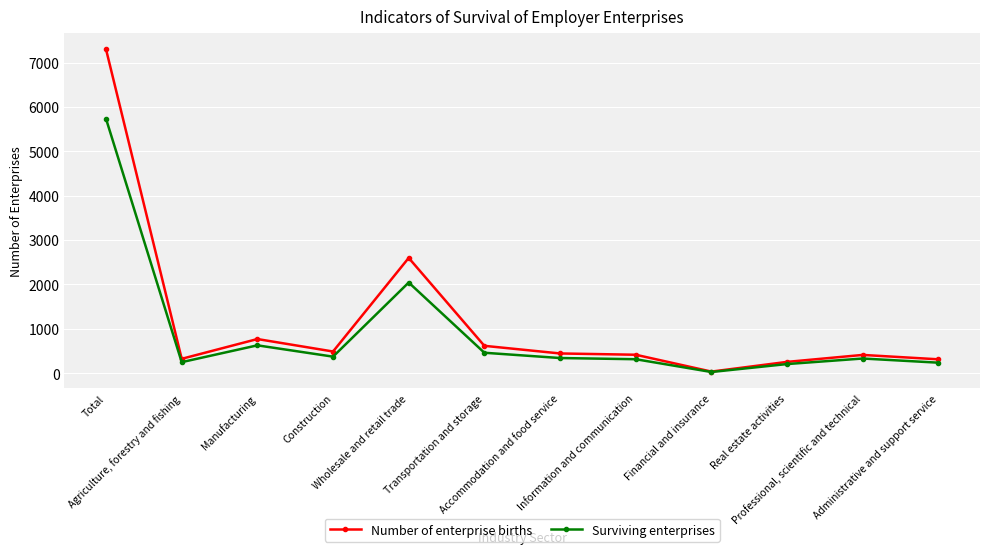

Which label corresponds to the smallest value in the chart?

Financial and insurance